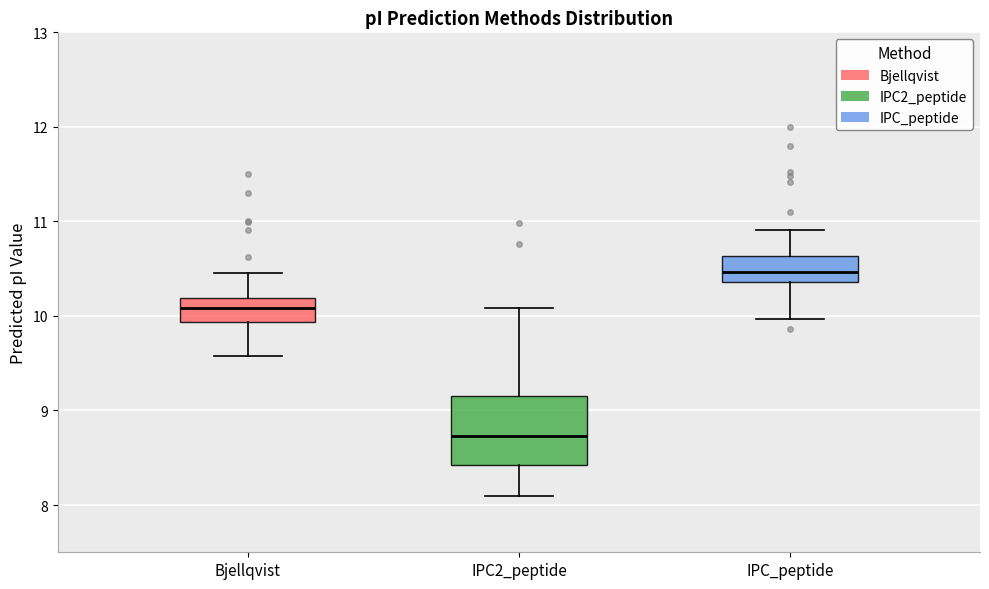

Reading left to right, transcribe this box plot: for each box, give where its median line is, the range the box spans, and where its two whiskers end, as read against the y-axis. The values are not printed on the chart, so give them approximately, as read against the axis.

Bjellqvist: median 10.1, box 9.9 to 10.2, whiskers 9.6 to 10.5
IPC2_peptide: median 8.7, box 8.4 to 9.2, whiskers 8.1 to 10.1
IPC_peptide: median 10.5, box 10.4 to 10.6, whiskers 10.0 to 10.9